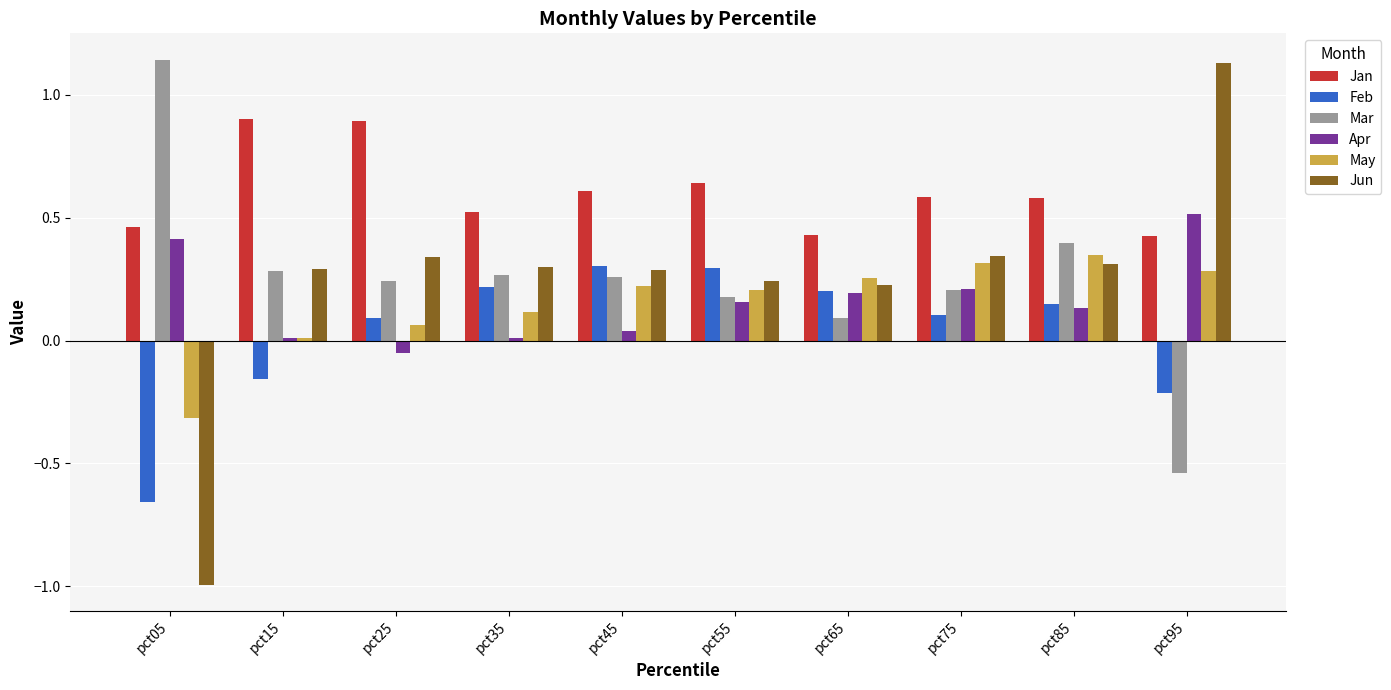

Which series has the largest total across all categories?

Jan